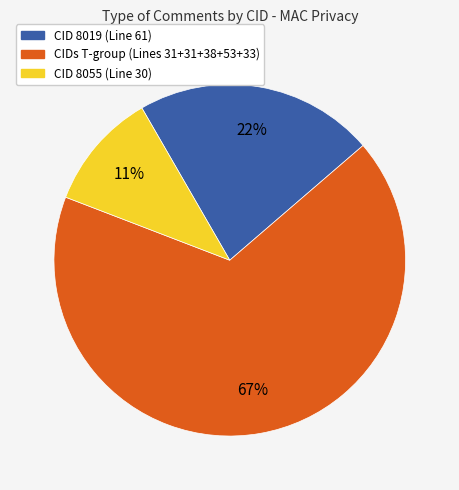

To the nearest percent, what is the average slice percentage?

33%